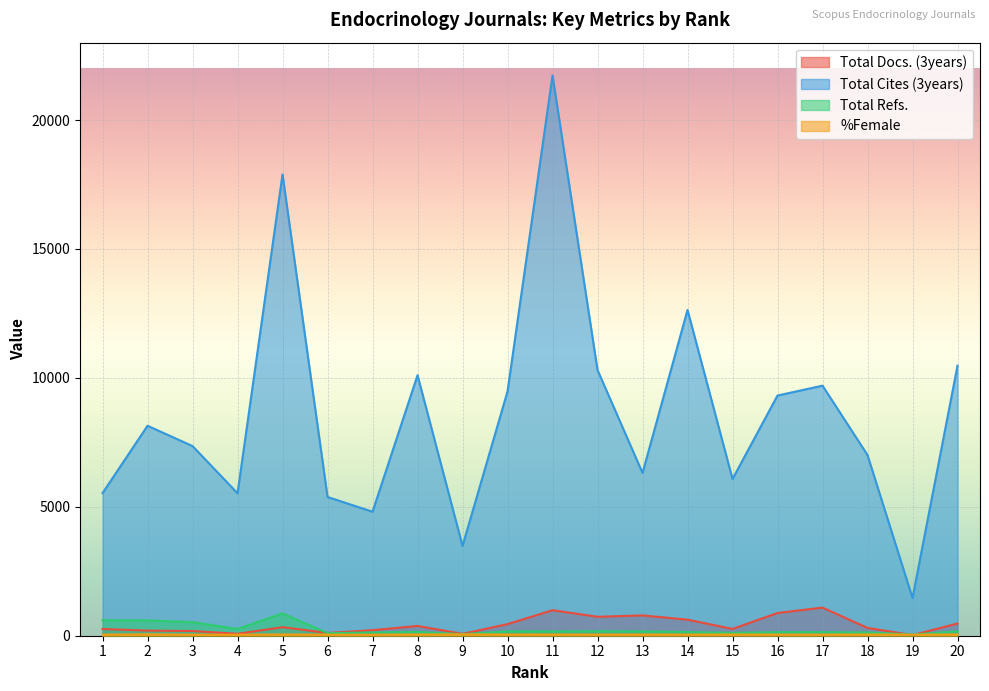

What is the sum of all Total Docs. (3years) values?

8442